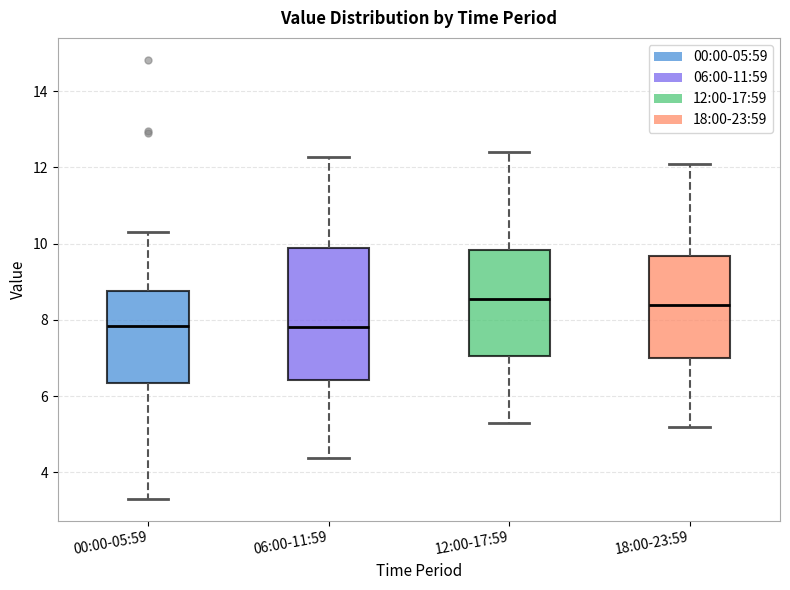

Where does the upper whisker of the box for 06:00-11:59 end on the y-axis? The values are not printed on the chart, so give them approximately, as read against the axis.

12.2